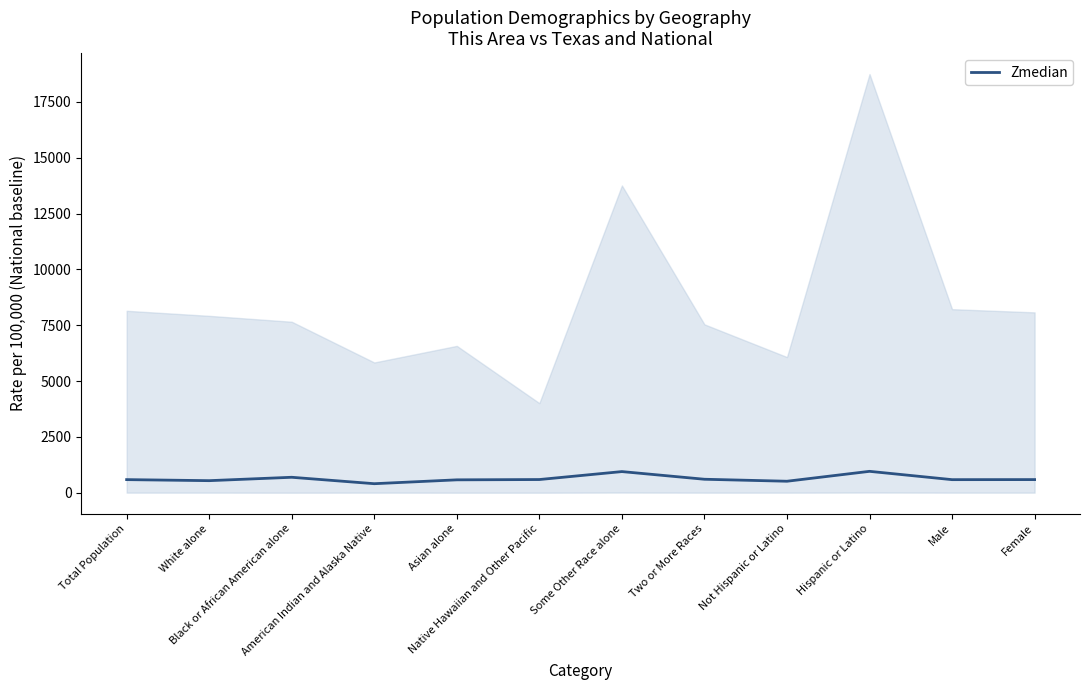

What is the label of the 5th point from the left?

Asian alone